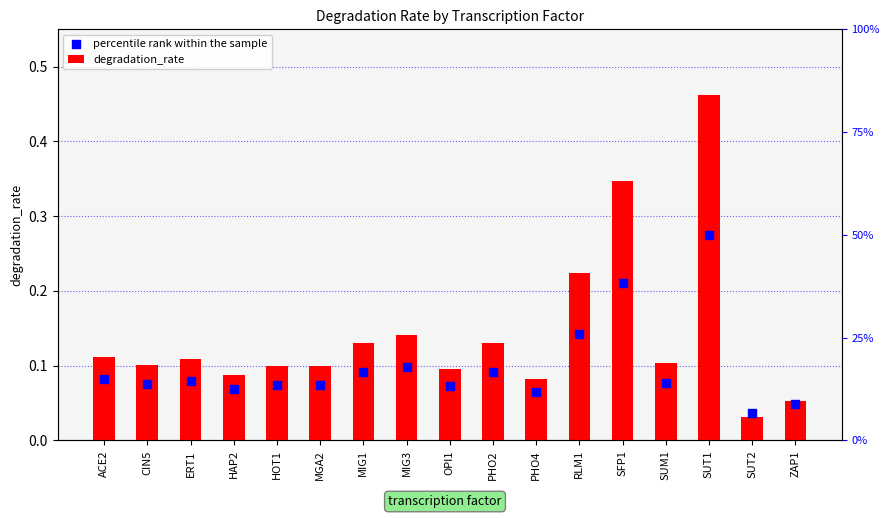

What is the total value across all series at MIG1?

0.2